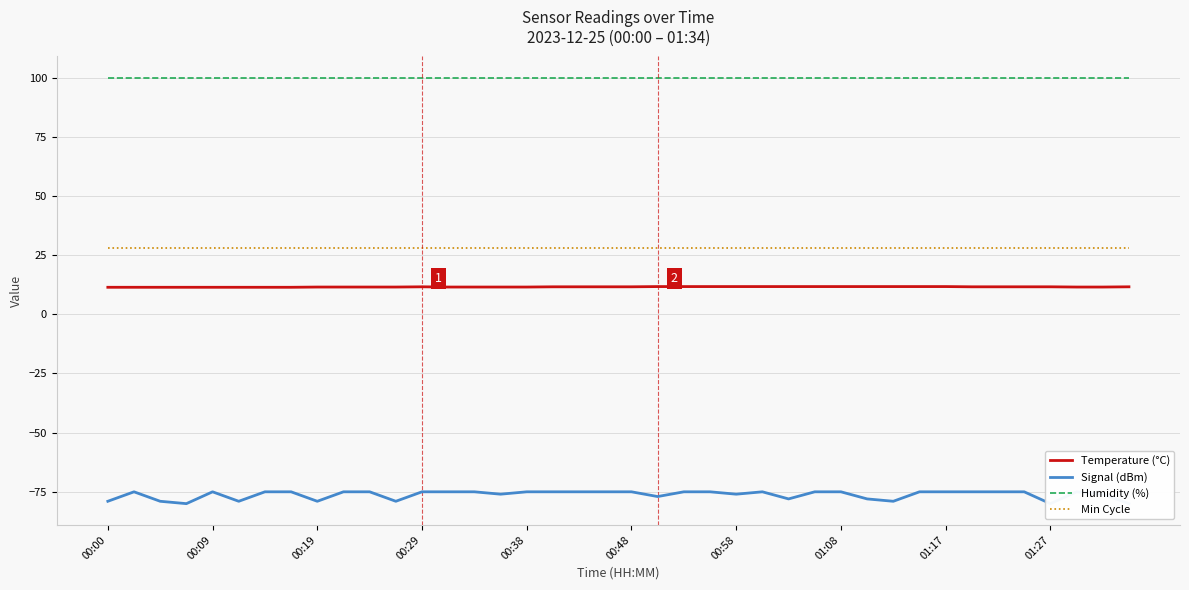

True or false: Temperature (°C) and Min Cycle cross at least once.

False